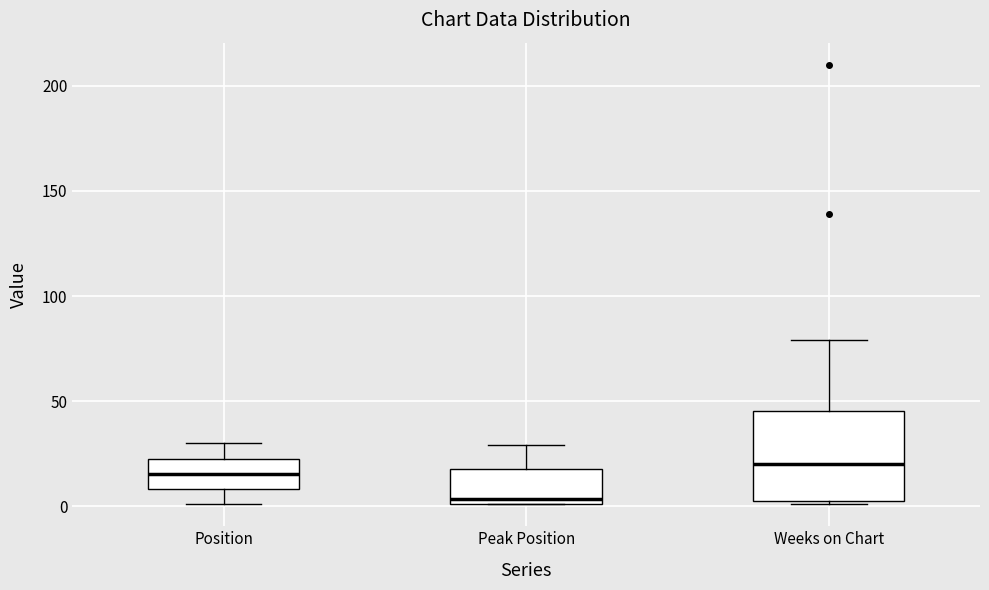

Reading left to right, read every box against the y-axis: the position of its median line, the range the box covers, and the ends of its whiskers. The values are not printed on the chart, so give them approximately, as read against the axis.

Position: median 15, box 10 to 25, whiskers 0 to 30
Peak Position: median 5, box 0 to 20, whiskers 0 to 30
Weeks on Chart: median 20, box 5 to 45, whiskers 0 to 80